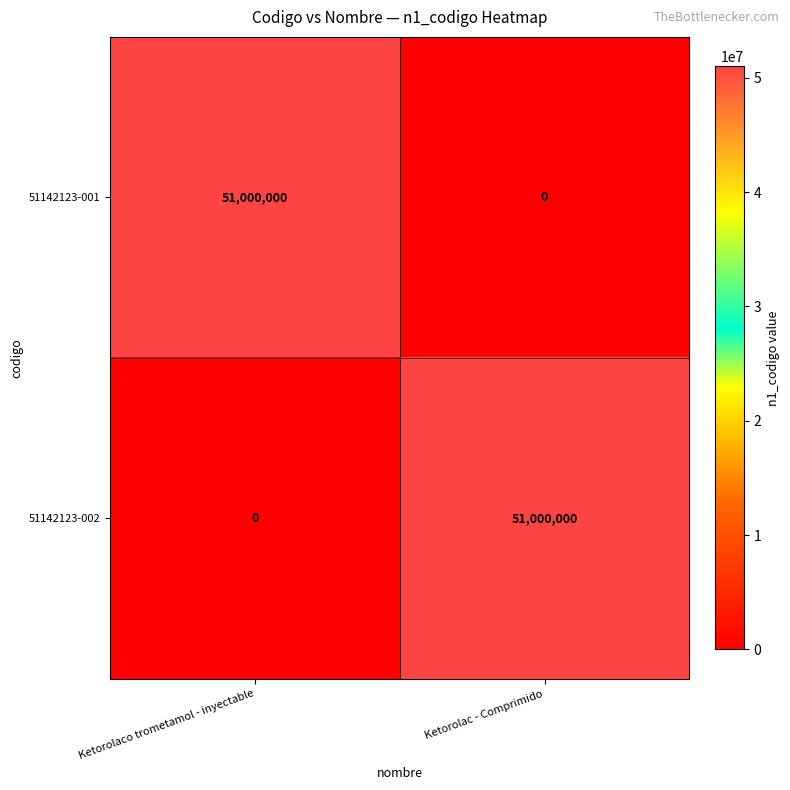

What is the difference between the 51142123-001 values at Ketorolaco trometamol - inyectable and Ketorolac - Comprimido?

51000000